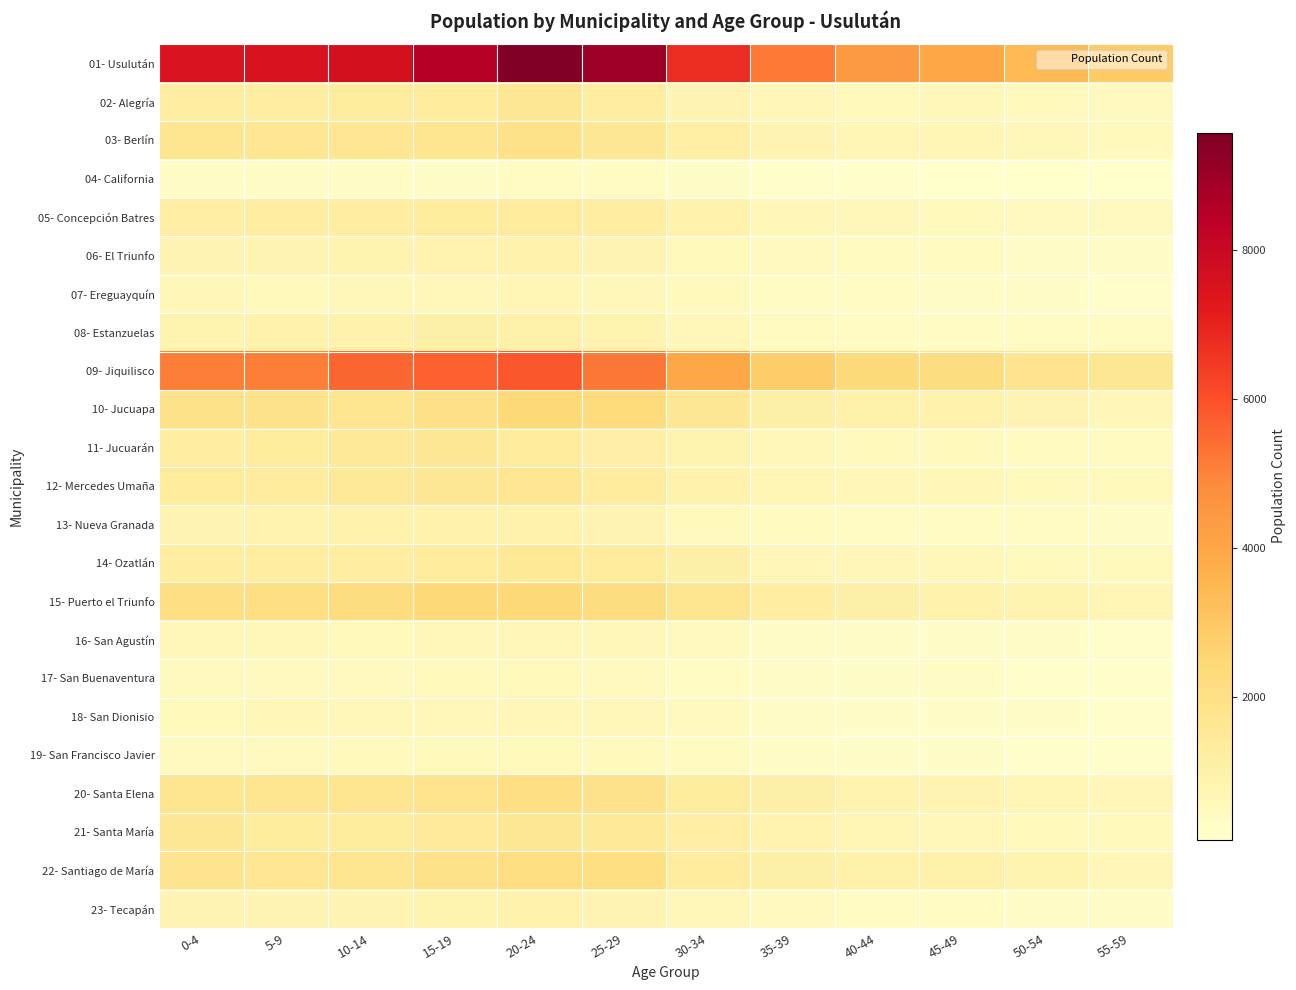

Which has a higher value, 55-59 or 30-34?

30-34